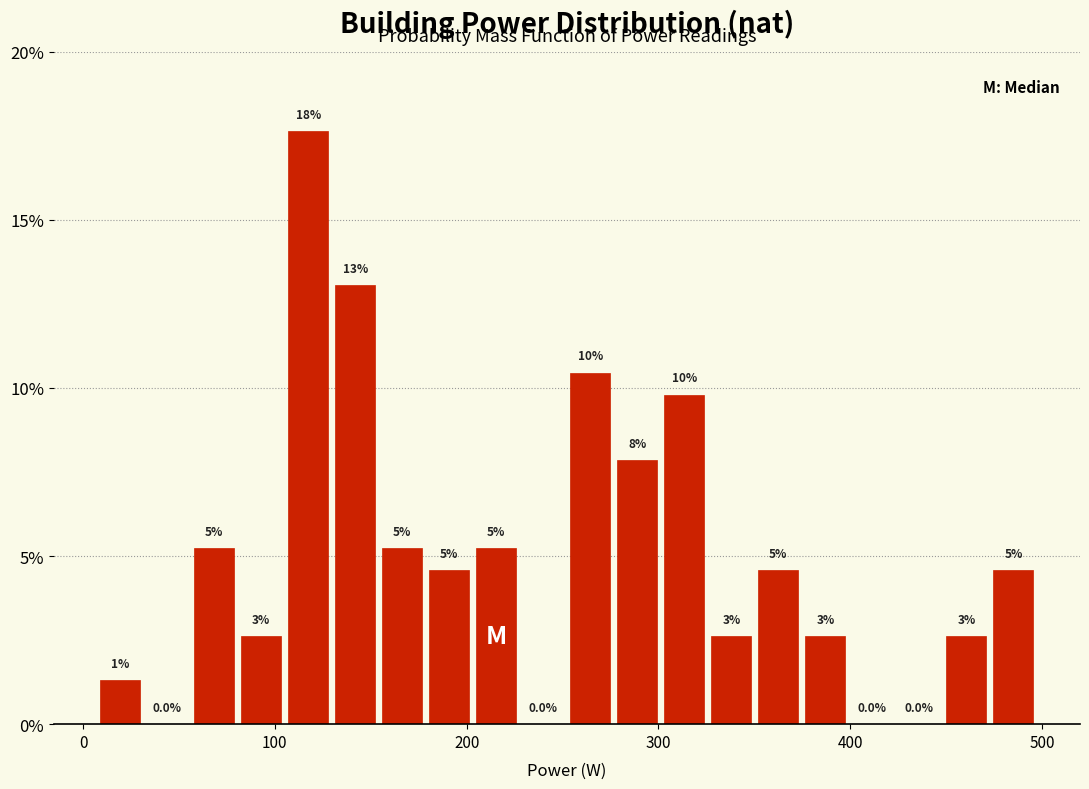

Around what value on the x-axis is the tallest bar? Give the approximate position of its centre, as read against the axis.

120